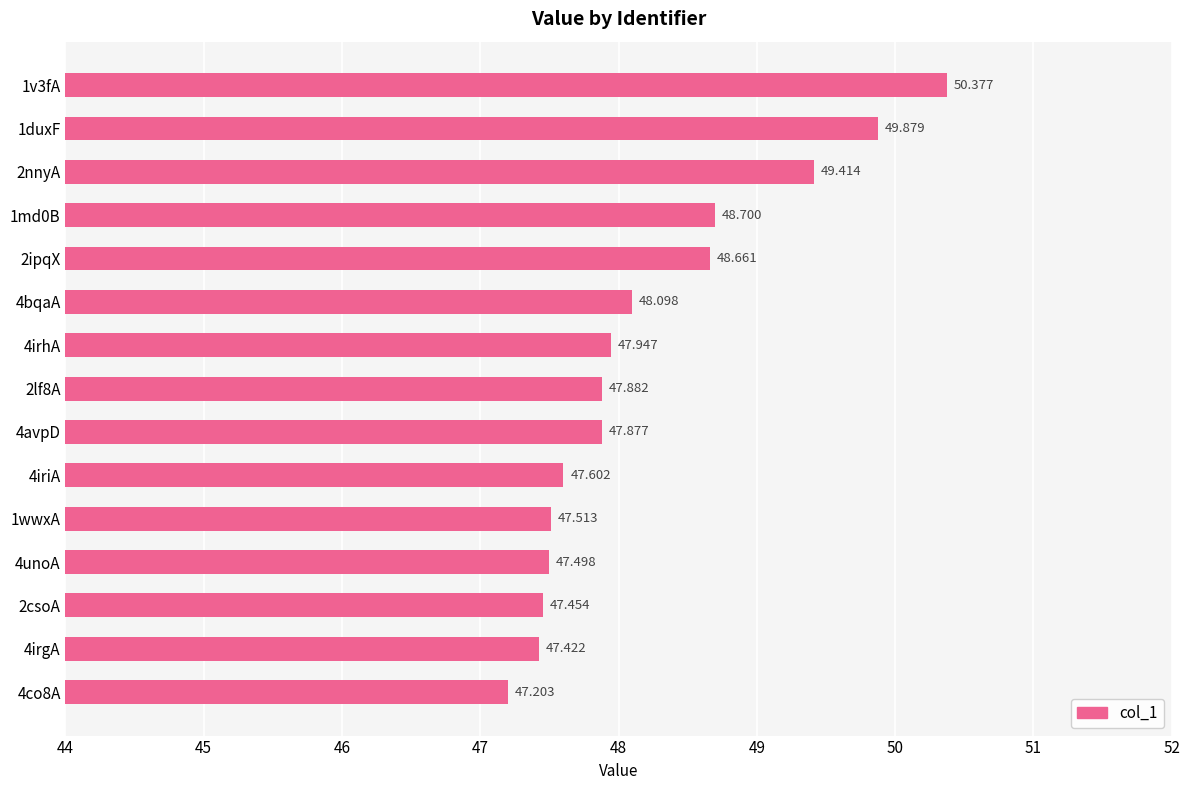

Where is the data nearest to the value 48?

4irhA